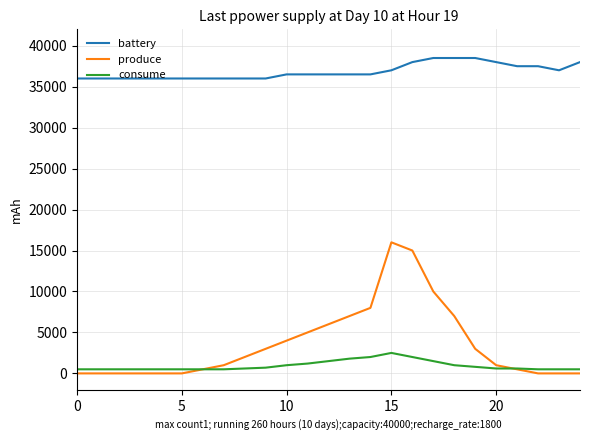

True or false: battery and produce intersect in this chart.

False